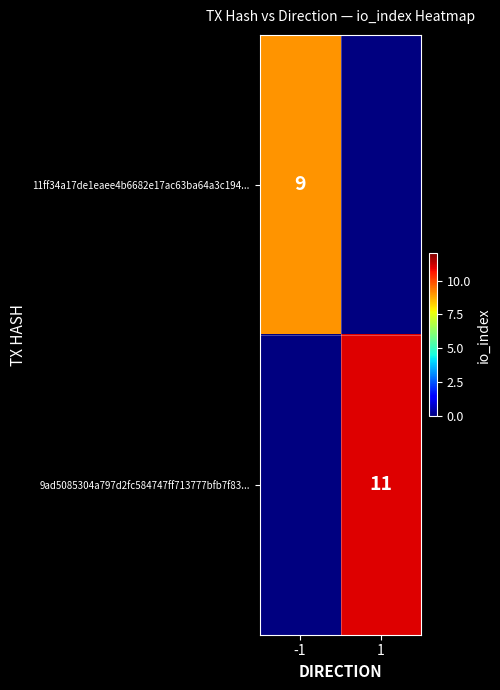

The value of 11ff34a17de1eaee4b6682e17ac63ba64a3c194... at -1 is 9. True or false?

True